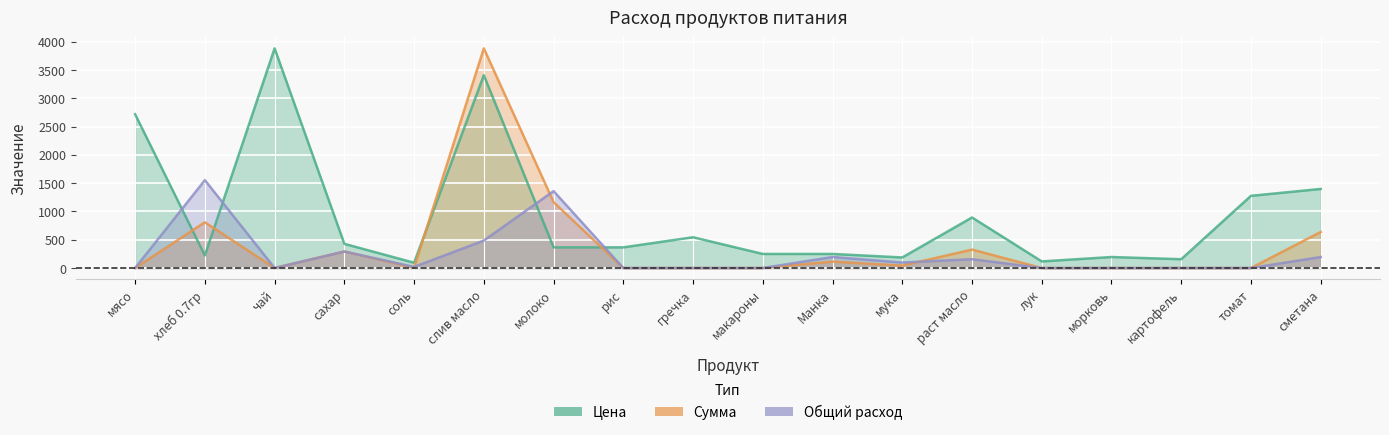

Which series has the largest range (max minus min)?

Сумма (line)